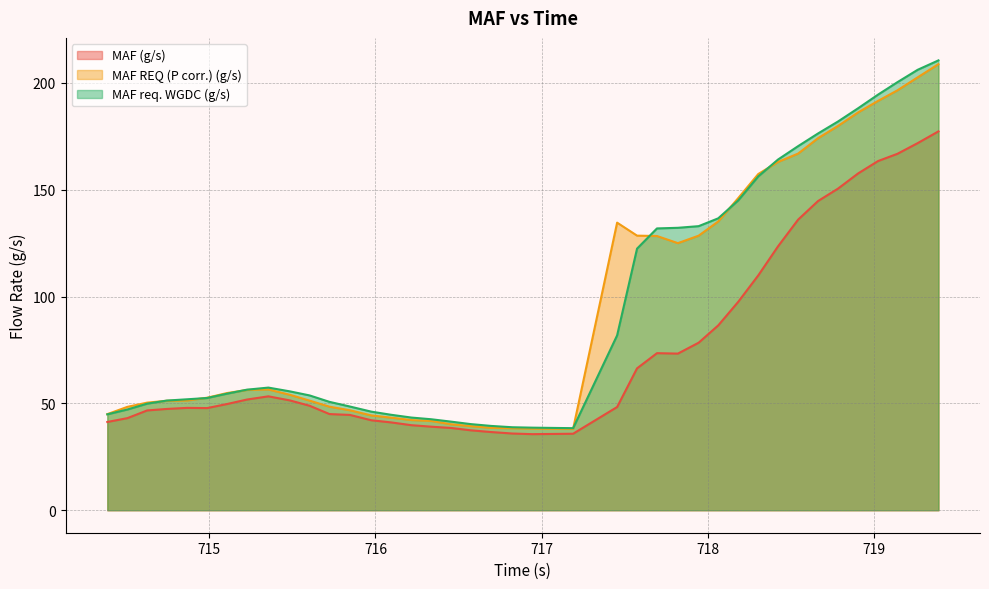

Between 718.184 and 715.975, which is larger?

718.184